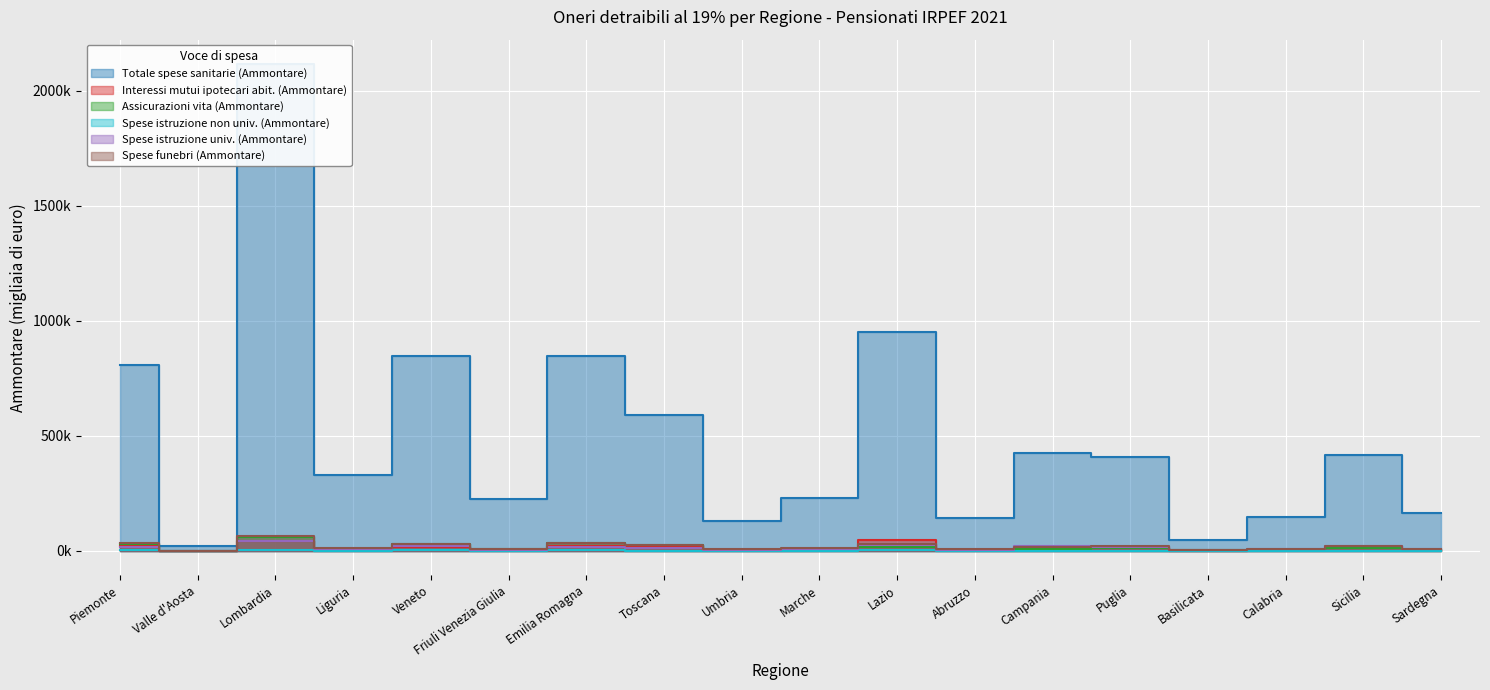

True or false: Spese funebri (Ammontare) and Spese istruzione non univ. (Ammontare) cross at least once.

False